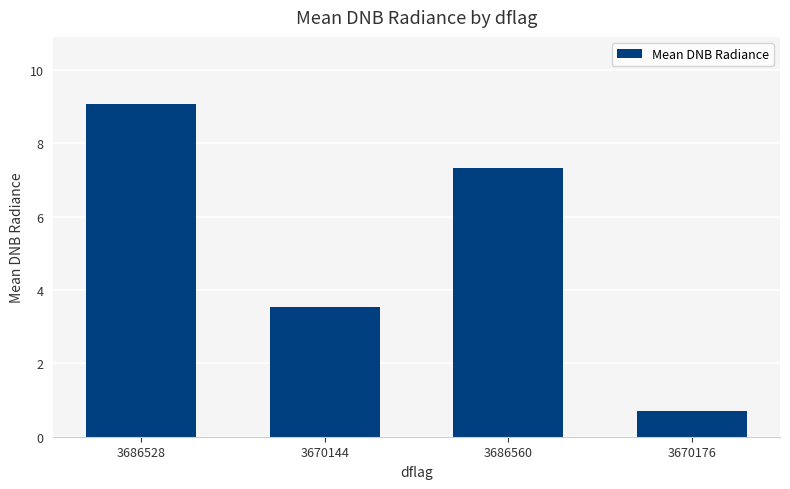

Between 3686560 and 3686528, which is larger?

3686528